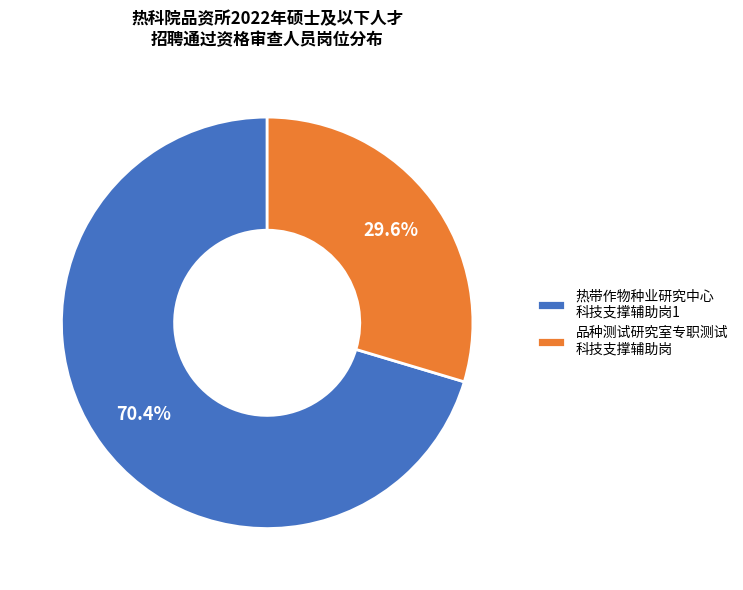

Which slice is the smallest?

品种测试研究室专职测试 科技支撑辅助岗